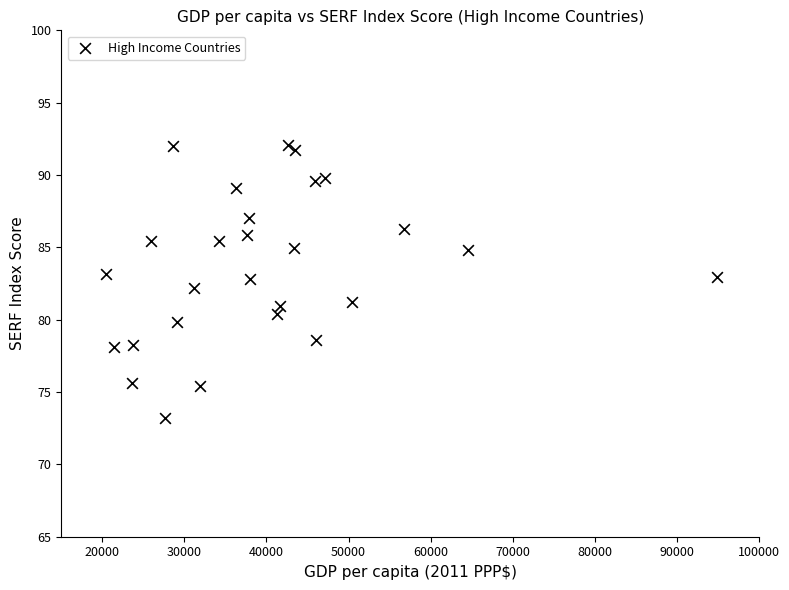

What is the range of Y values (max minus min)?

18.8